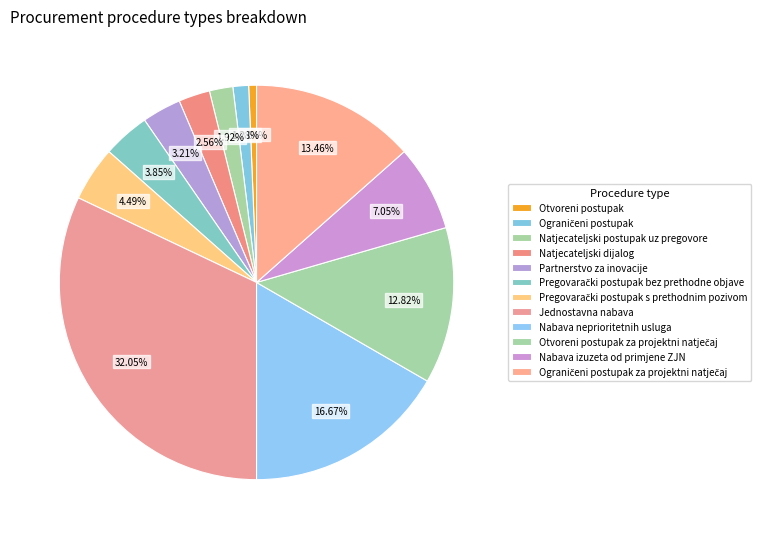

How many segments does this pie chart have?

12